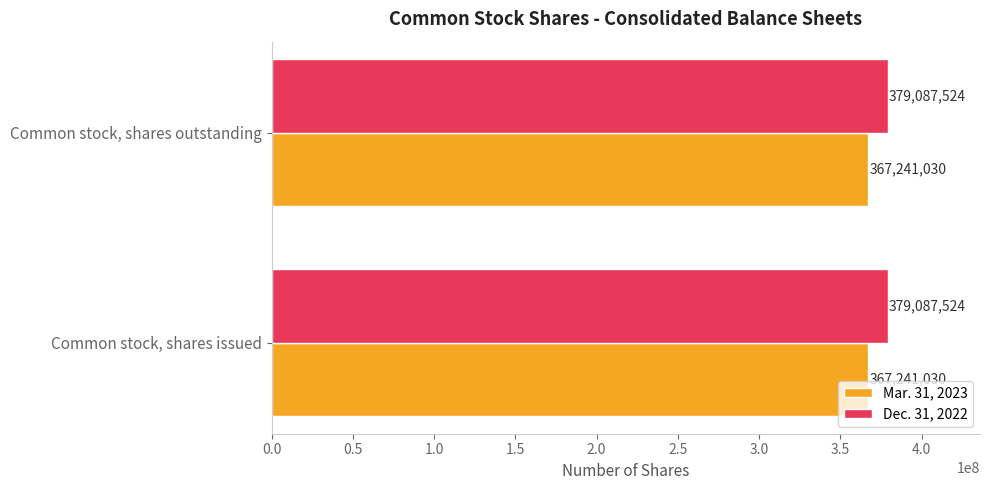

What is the highest value of the Mar. 31, 2023 series?

367241030